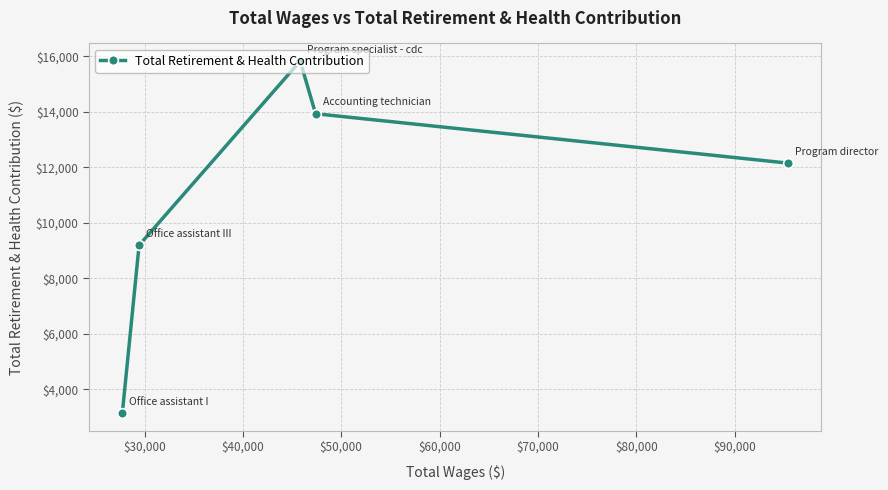

What is the value of the 4th point from the left?

13935